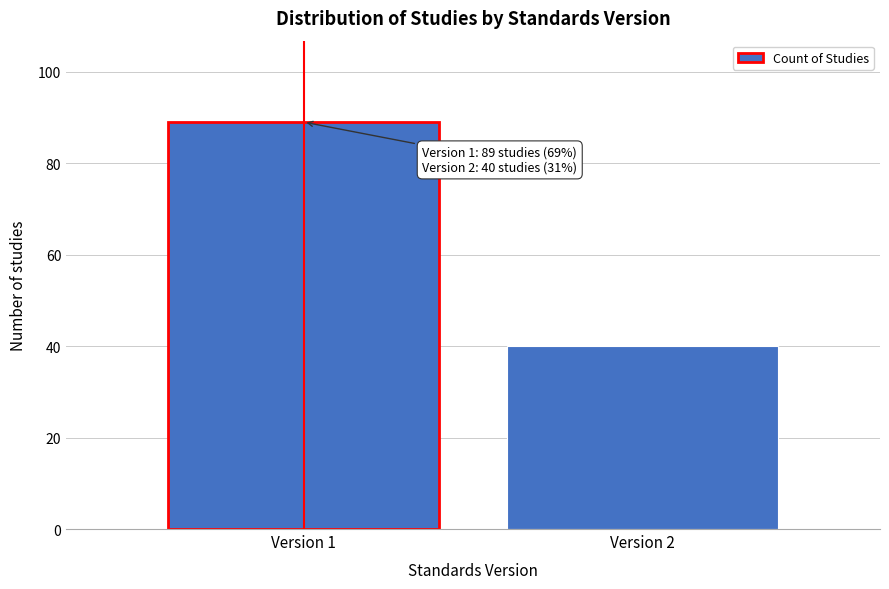

Reading left to right, extract all data points from this chart.

89	40